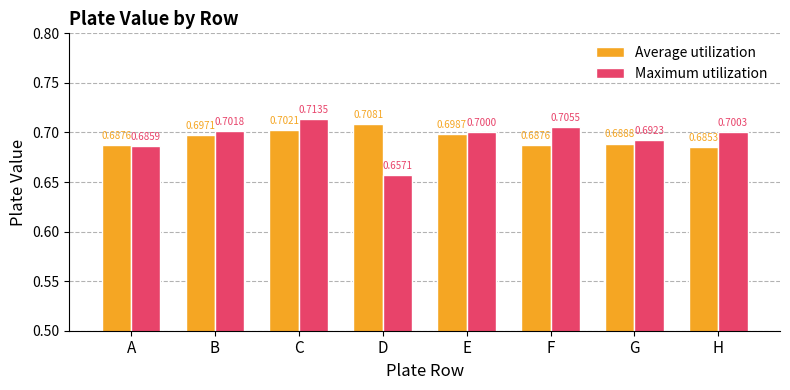

Which series has the widest spread of values?

Maximum utilization